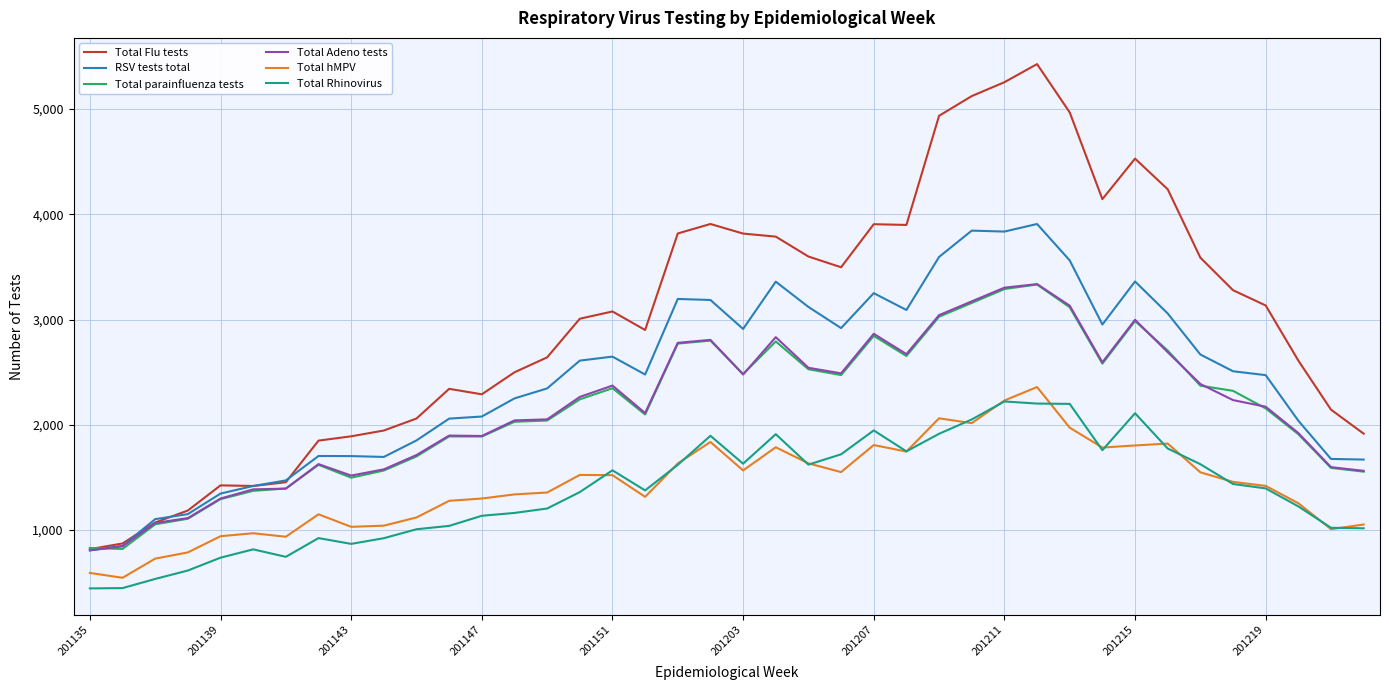

Which series has the widest spread of values?

Total Flu tests